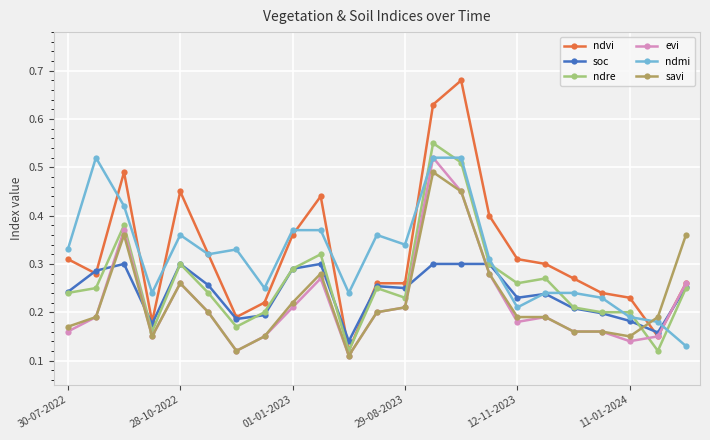

Count the savi values in the range 0 to 1.

23